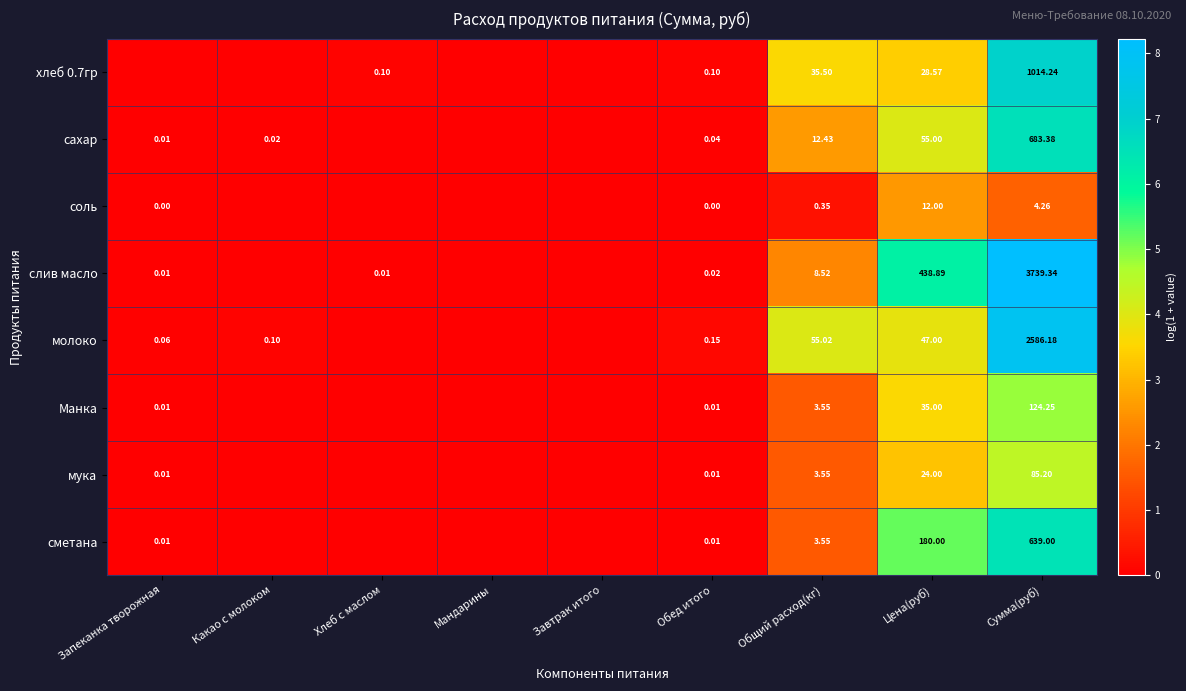

At which category is the sum across all series the highest?

Сумма(руб)